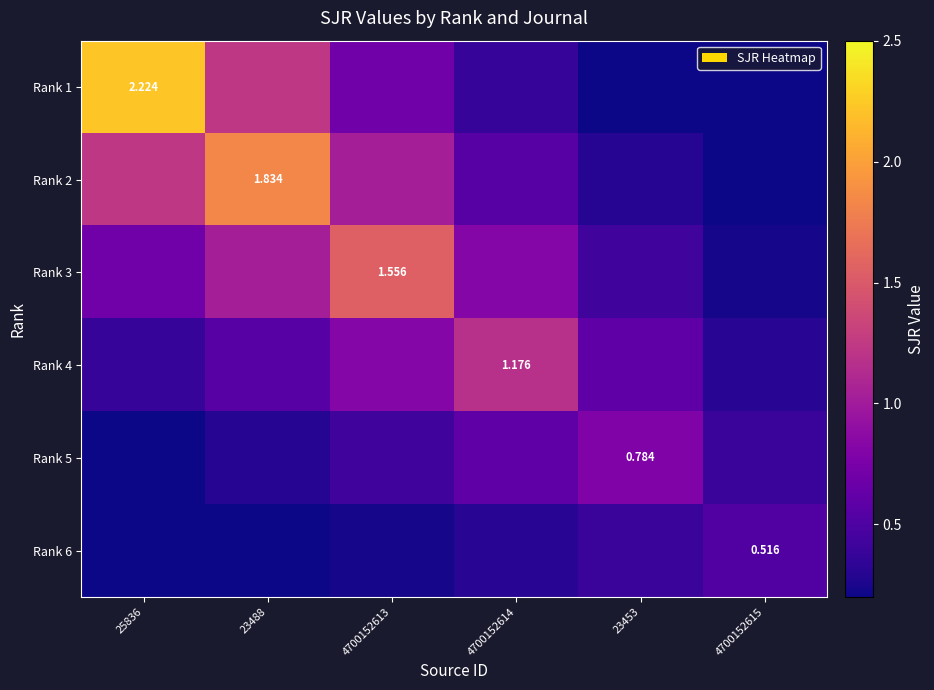

What is the total value across all series at 4700152614?

3.8